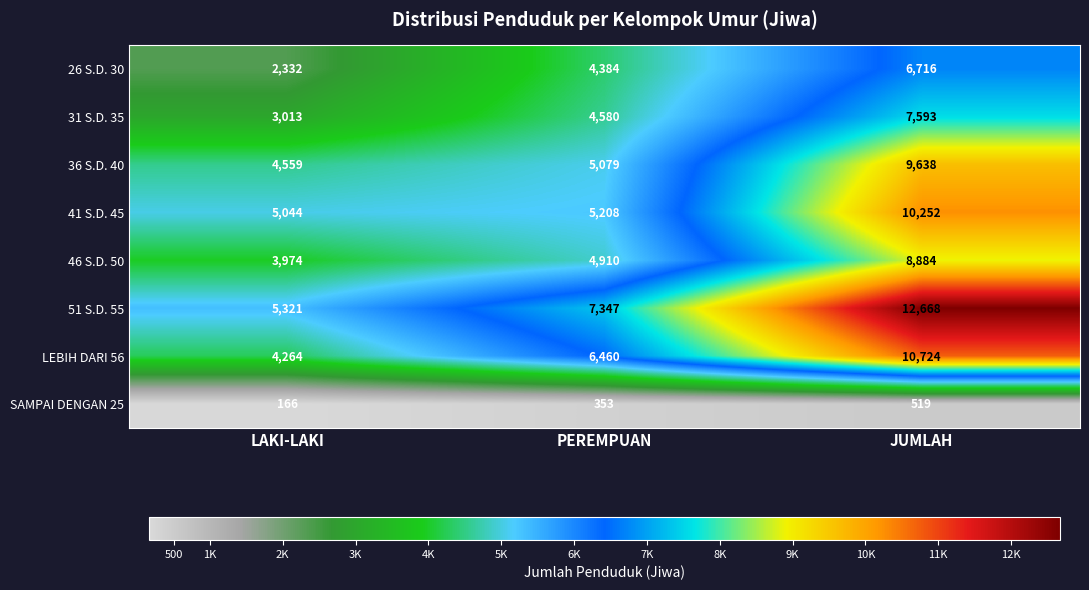

What is the difference between the highest and lowest values at LAKI-LAKI?

5155